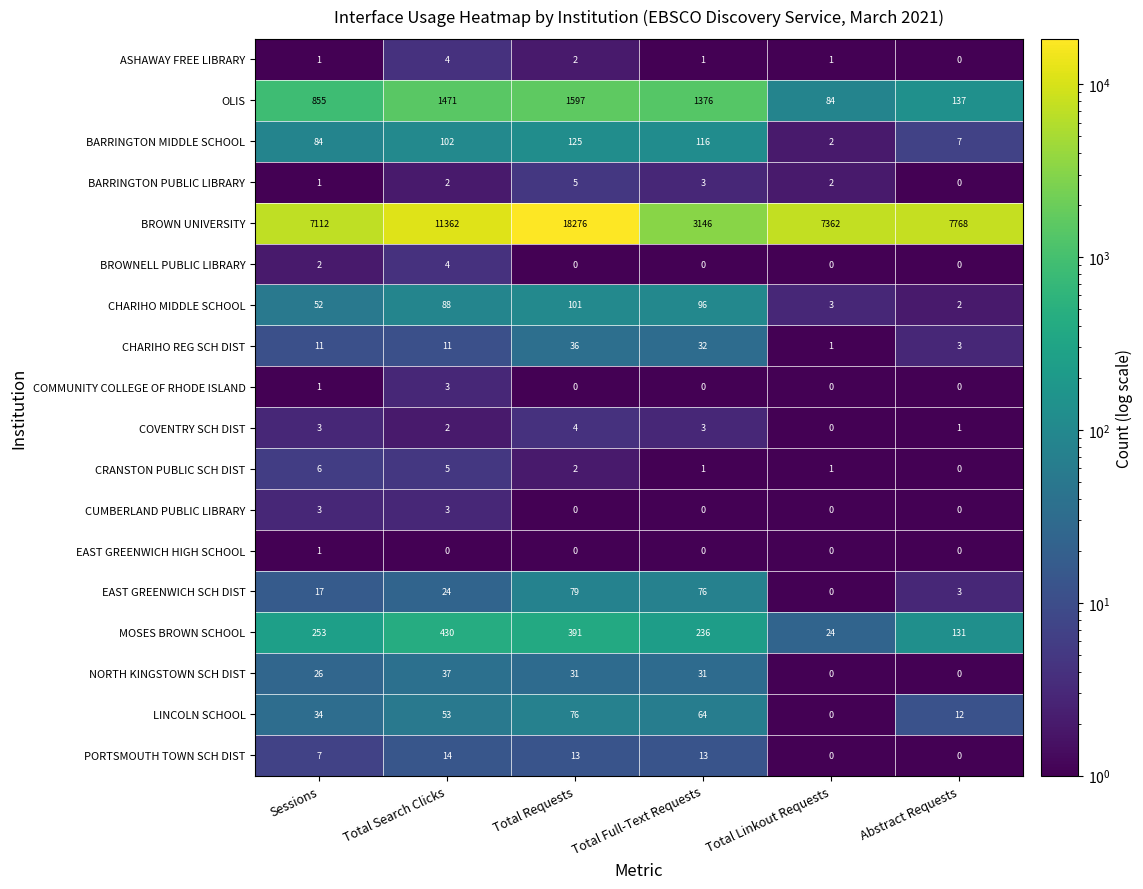

At which category is the sum across all series the highest?

Total Requests